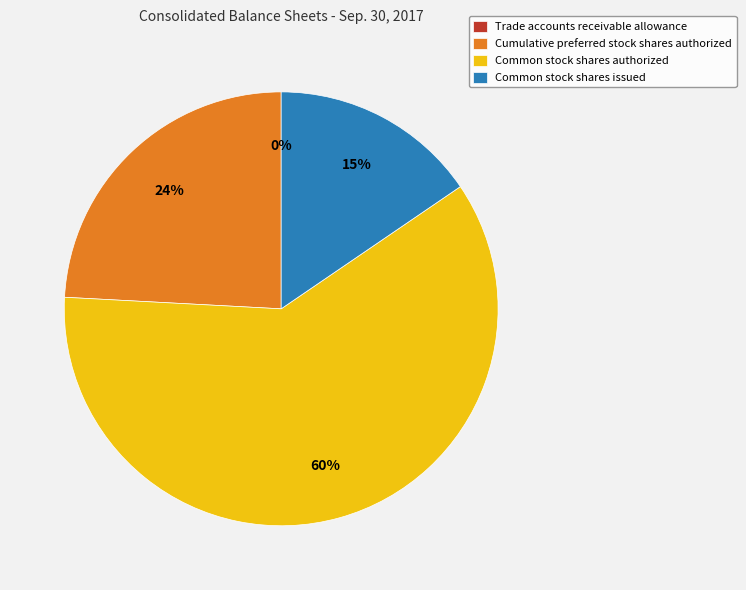

Which slice is the largest?

Common stock shares authorized